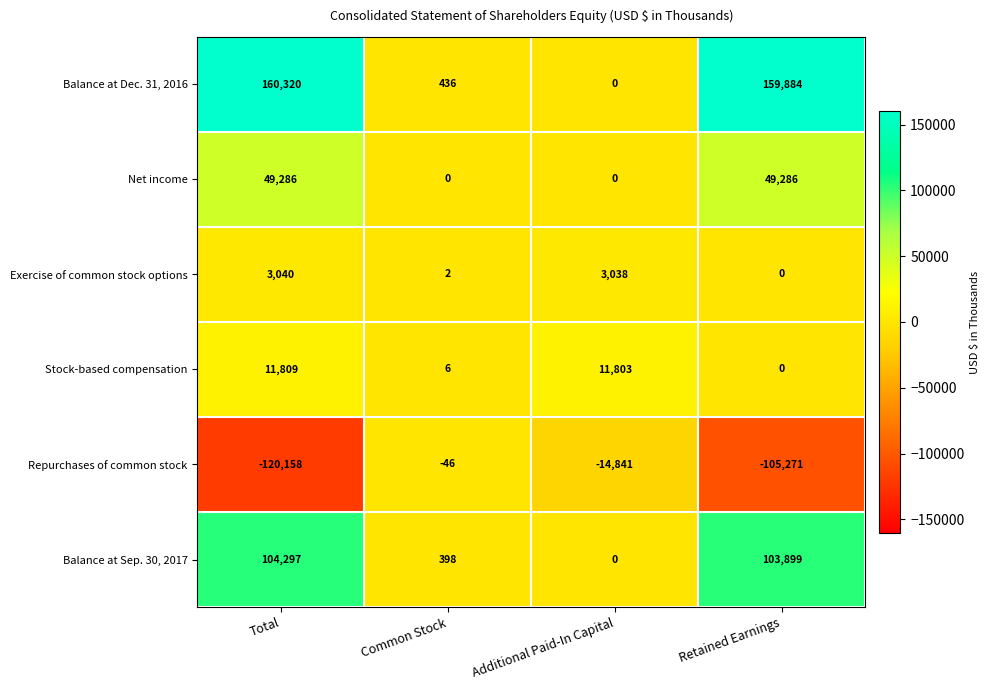

Which series has the largest total across all categories?

Balance at Dec. 31, 2016